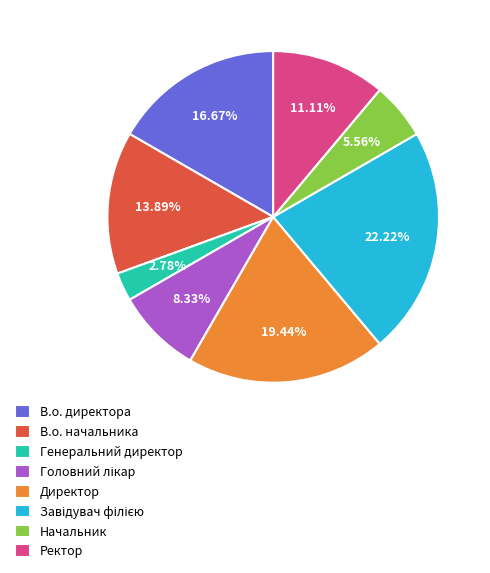

Which category has the smallest portion of the pie?

Генеральний директор